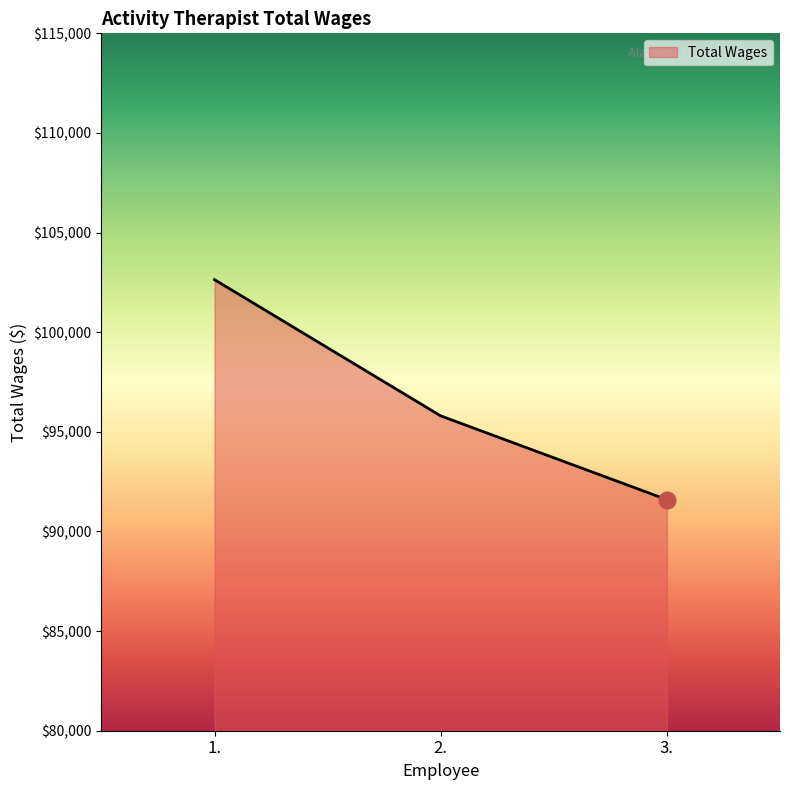

What is the change in value from 1. to 3.?

-11041